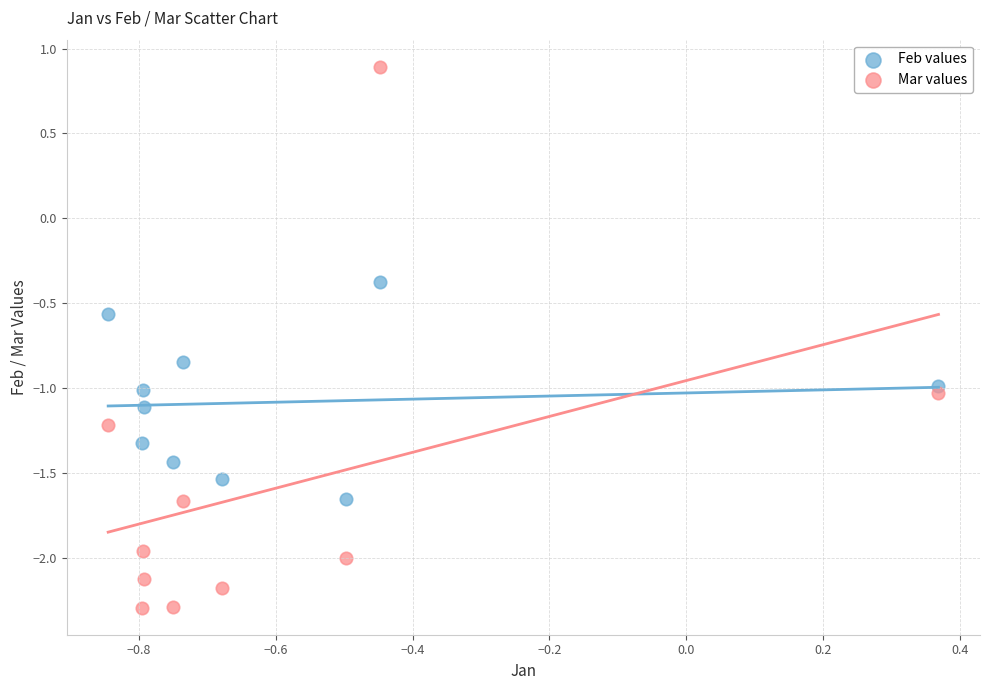

Which series contains the highest Y value?

Mar values